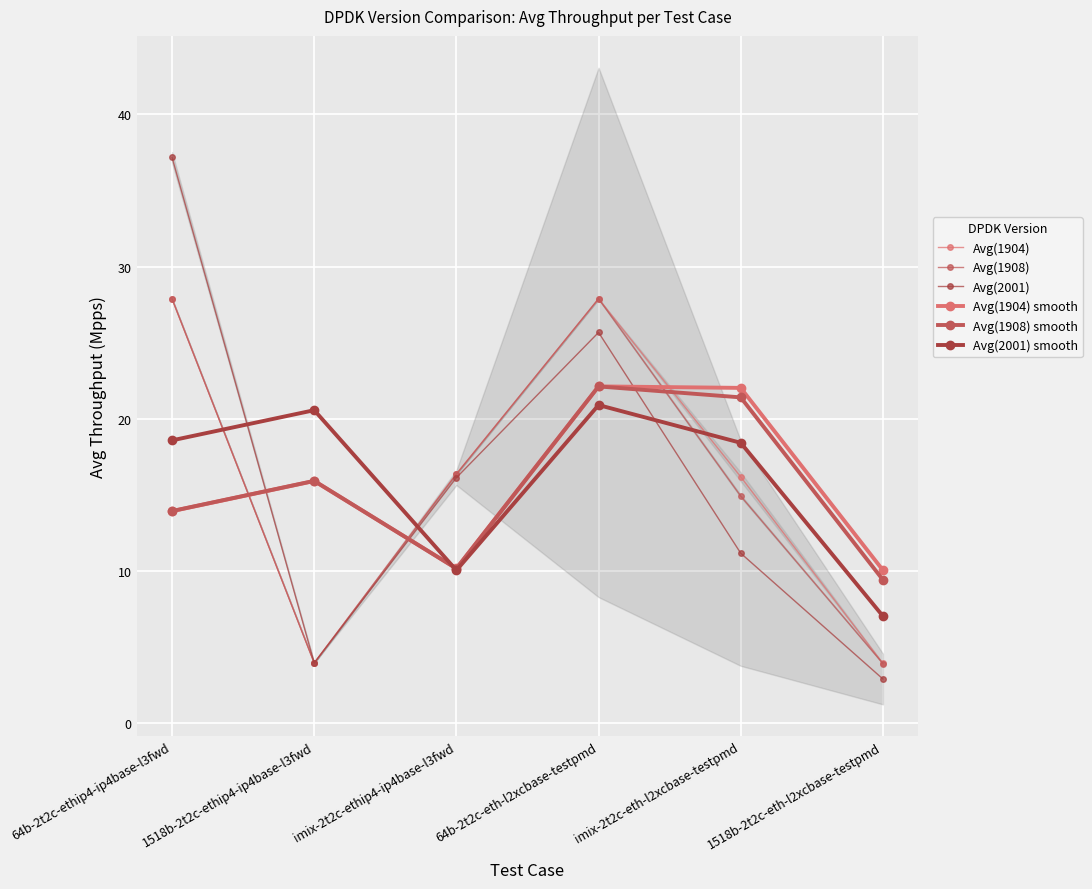

What is the sum of the Avg(1904) smooth values at imix-2t2c-ethip4-ip4base-l3fwd and 1518b-2t2c-ethip4-ip4base-l3fwd?

26.1